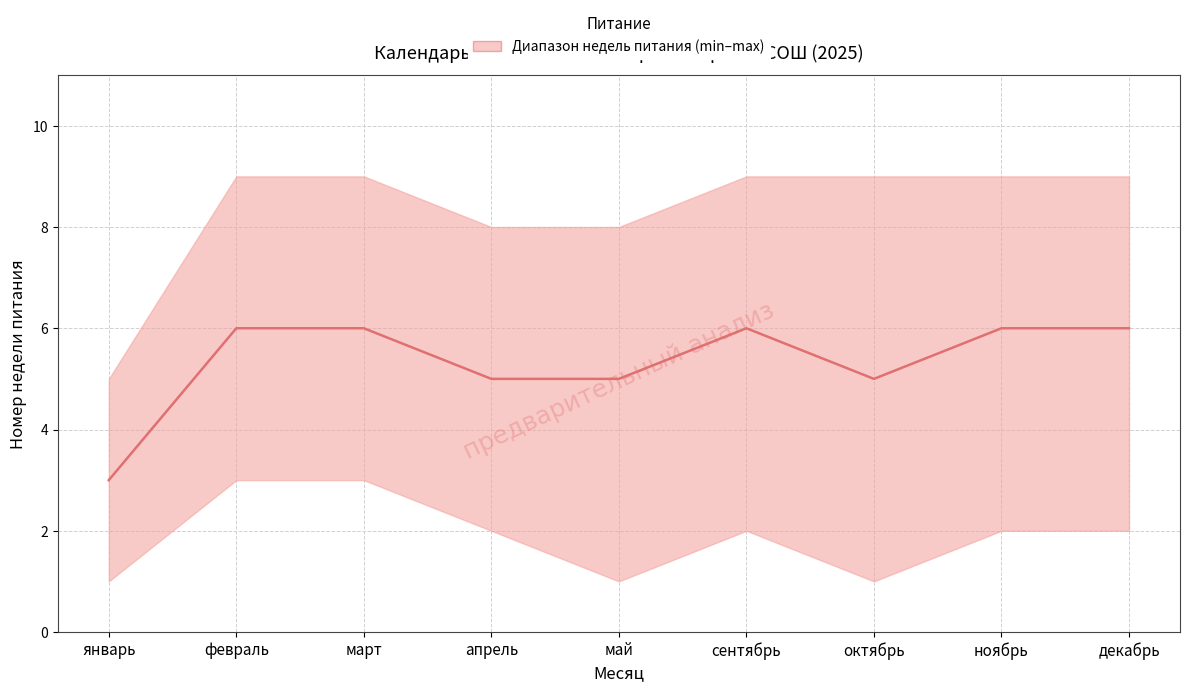

Reading right to left, extract all data points from this chart.

декабрь=6	ноябрь=6	октябрь=5	сентябрь=6	май=5	апрель=5	март=6	февраль=6	январь=3